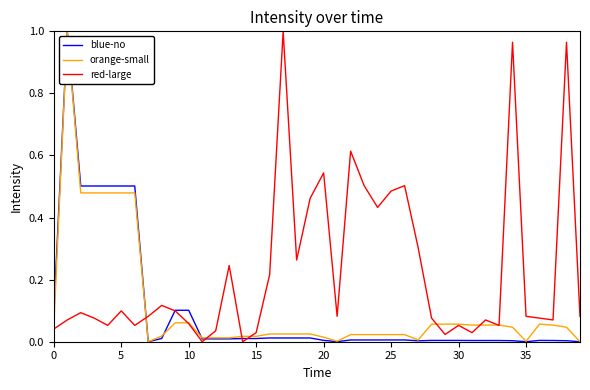

Which series has the largest total across all categories?

red-large